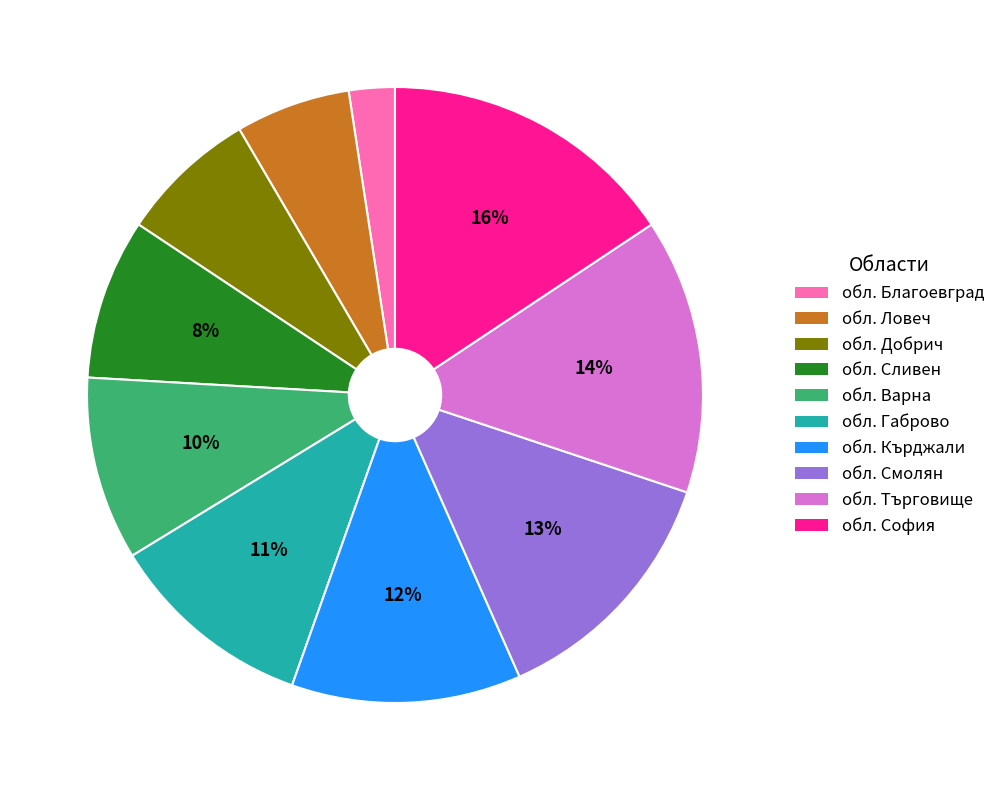

Does any single category account for the majority?

No